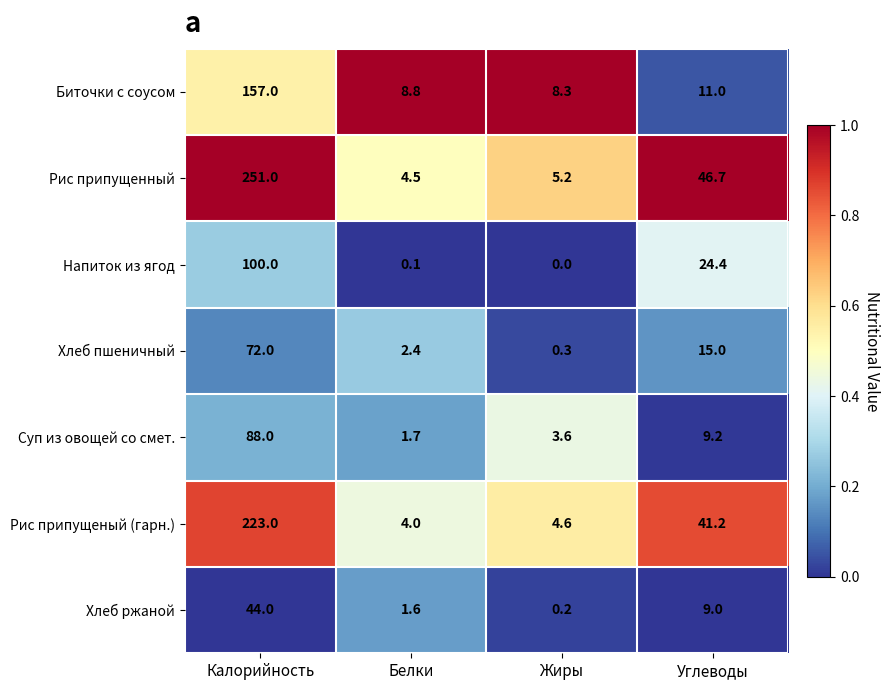

At which label does Рис припущенный first exceed 46?

Калорийность